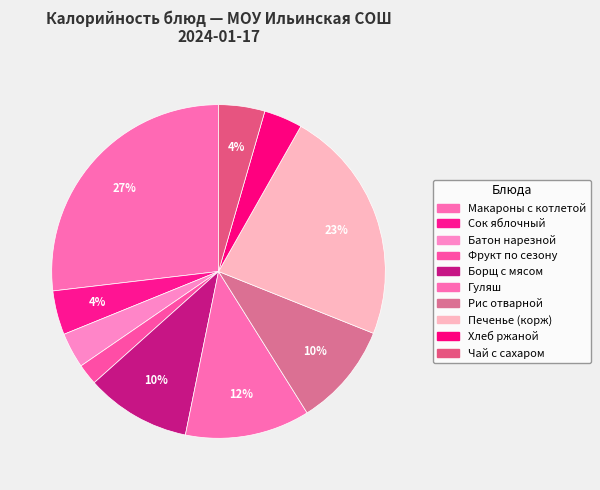

What is the largest slice in the pie chart?

Макароны с котлетой